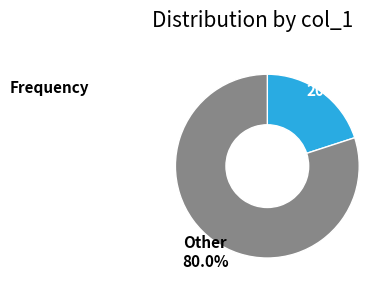

Does any single category account for the majority?

Yes